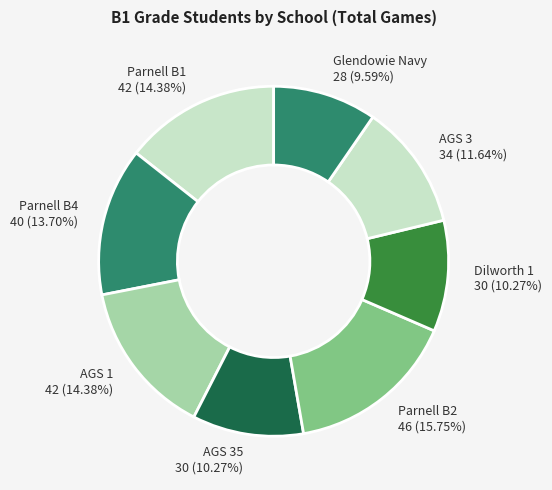

How many slices are in this pie chart?

8